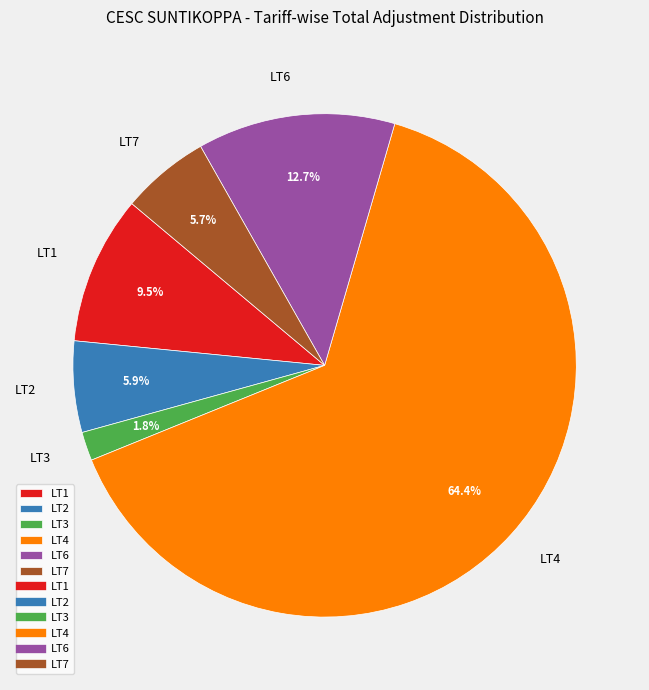

Between LT6 and LT3, which is larger?

LT6